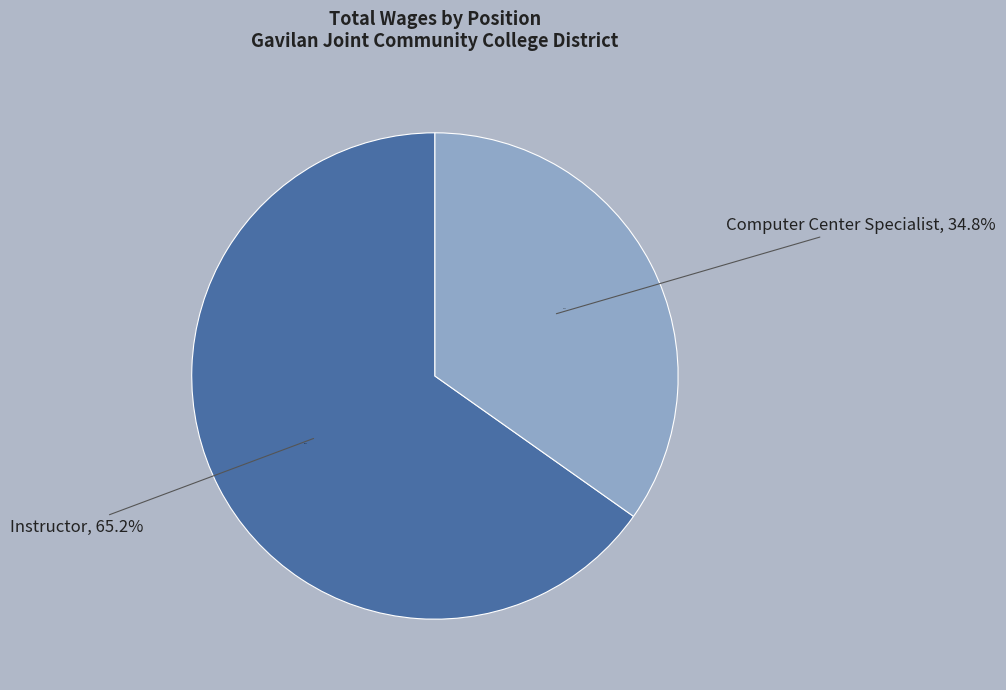

Does Instructor represent more than half of the total?

Yes